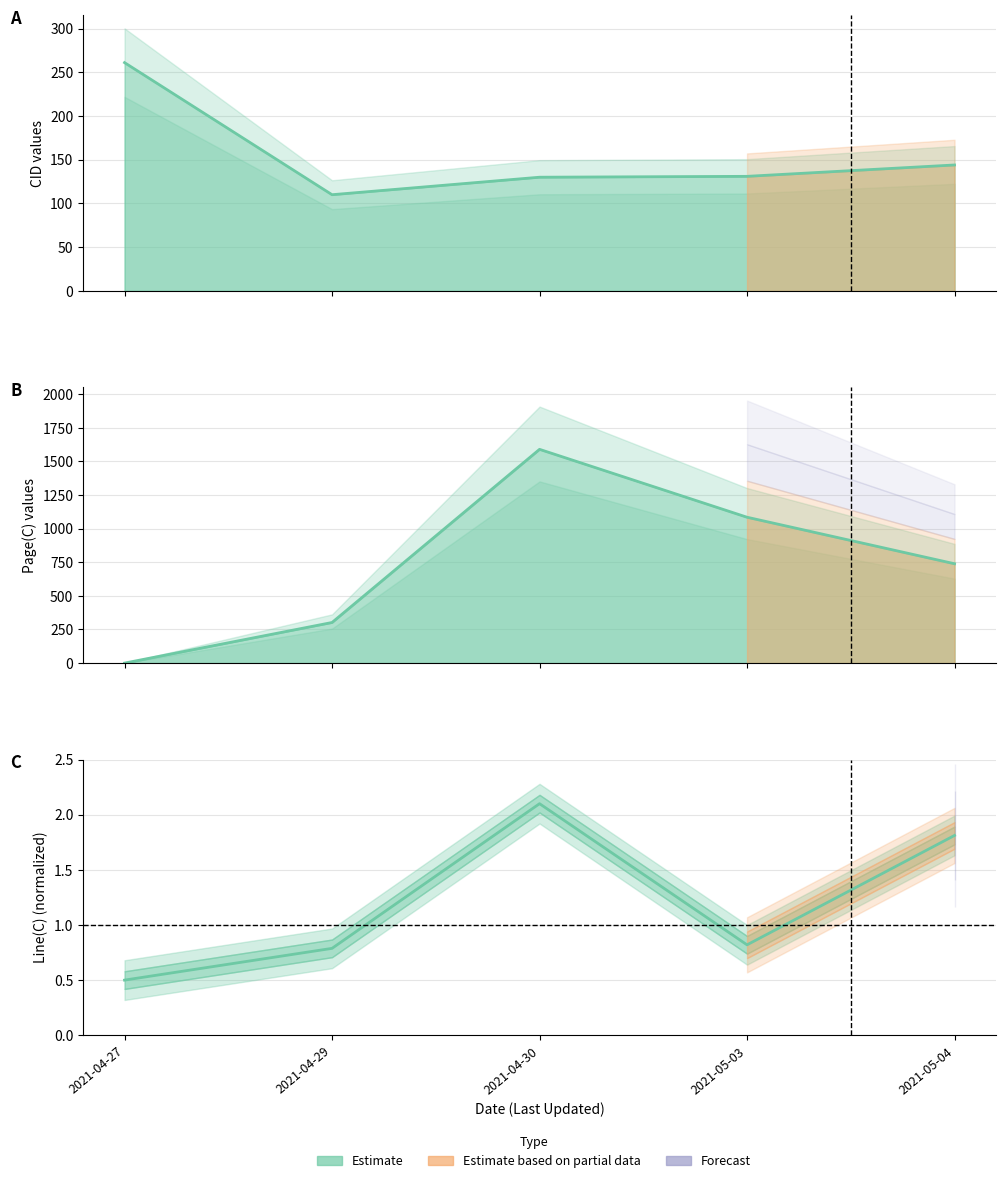

The Line(C) series shows 0.5 at 2021-04-27. True or false?

True